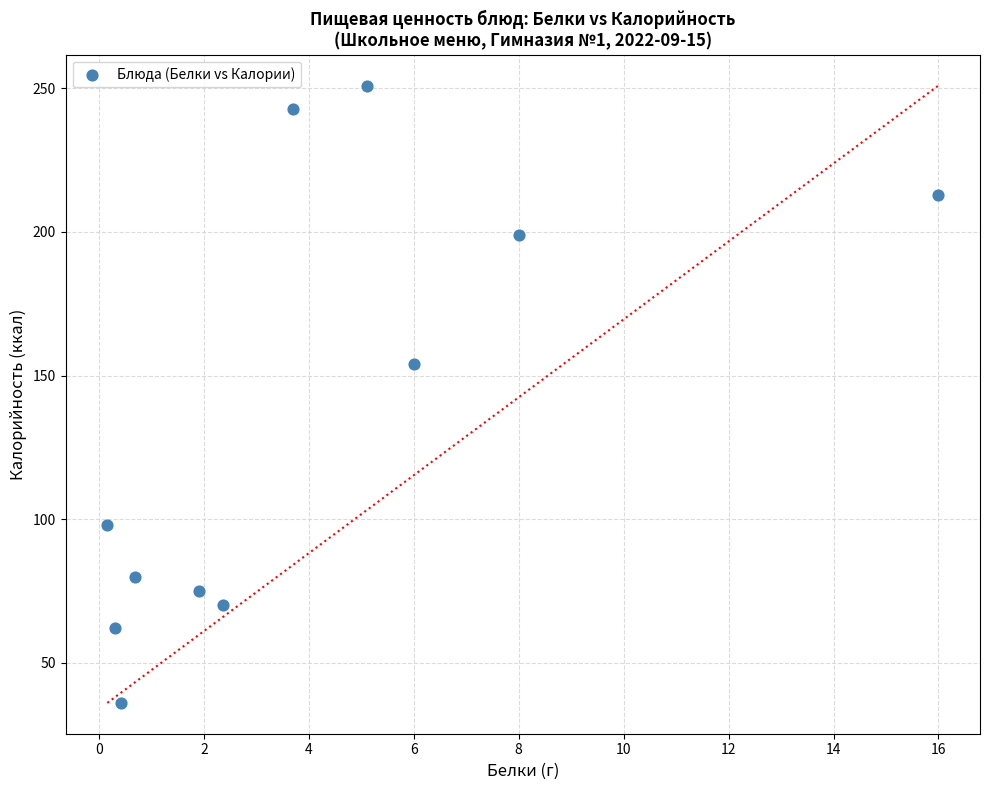

What Y value in the scatter plot is closest to 143?

154.0